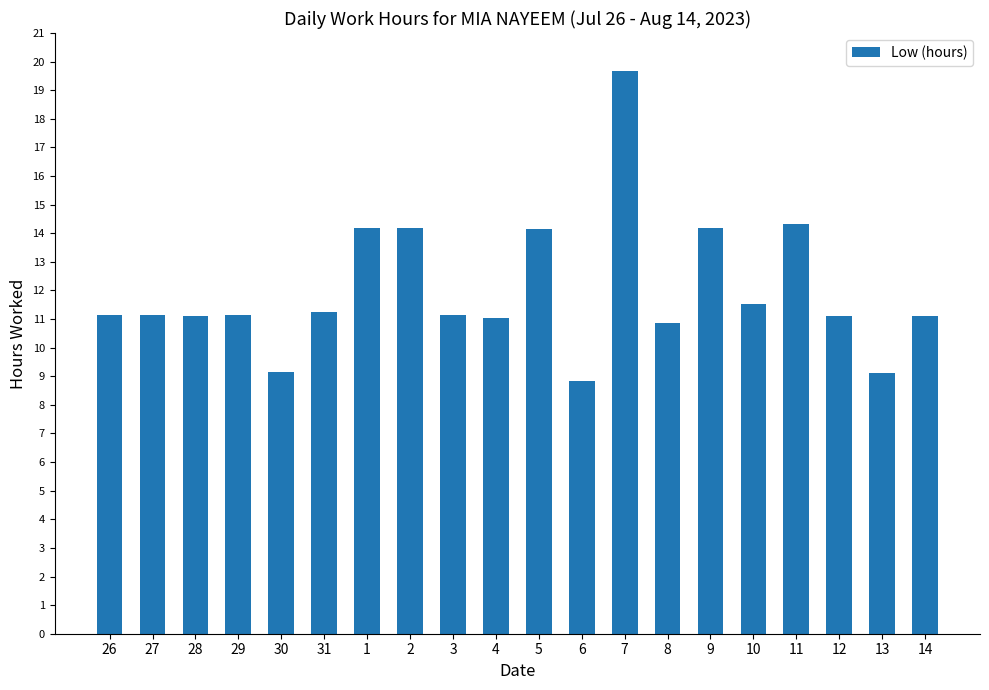

What is the maximum value shown in the chart?

19.7